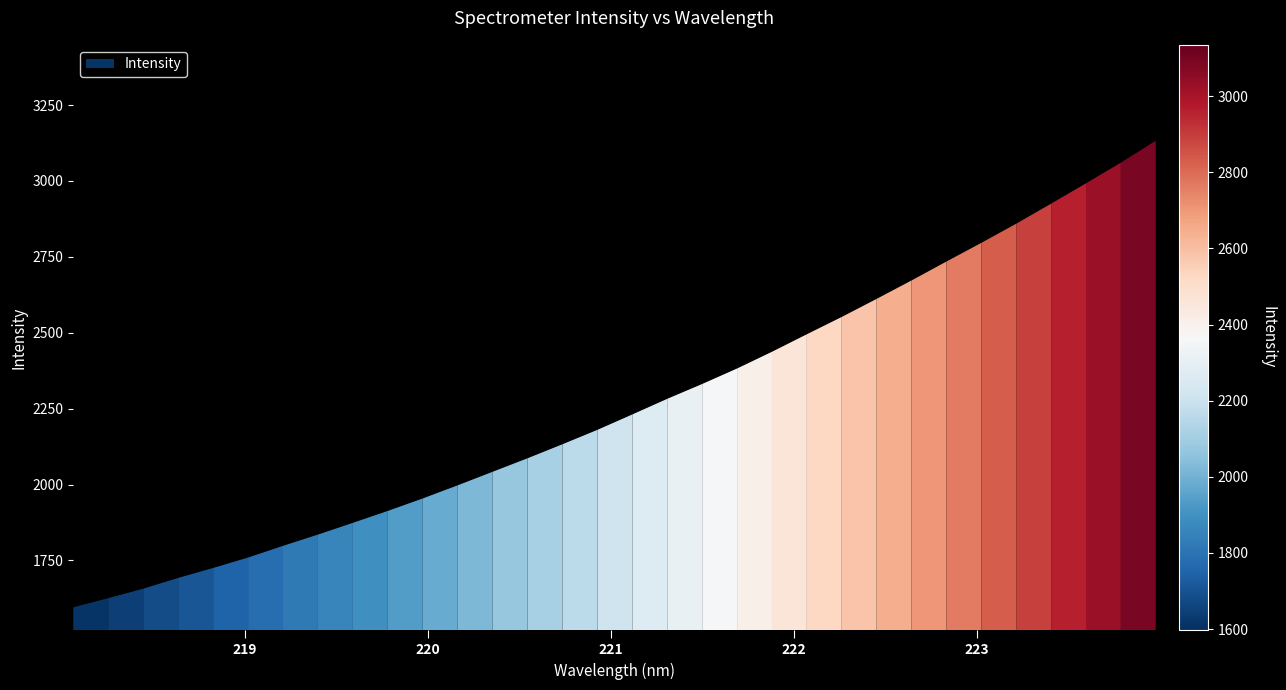

Rank the categories by value from highest to lowest.

223.9802, 223.7895, 223.5987, 223.408, 223.2172, 223.0264, 222.8355, 222.6447, 222.4538, 222.263, 222.0721, 221.8812, 221.6902, 221.4993, 221.3083, 221.1174, 220.9264, 220.7354, 220.5444, 220.3533, 220.1623, 219.9712, 219.7801, 219.589, 219.3979, 219.2067, 219.0156, 218.8244, 218.6332, 218.442, 218.2508, 218.0596